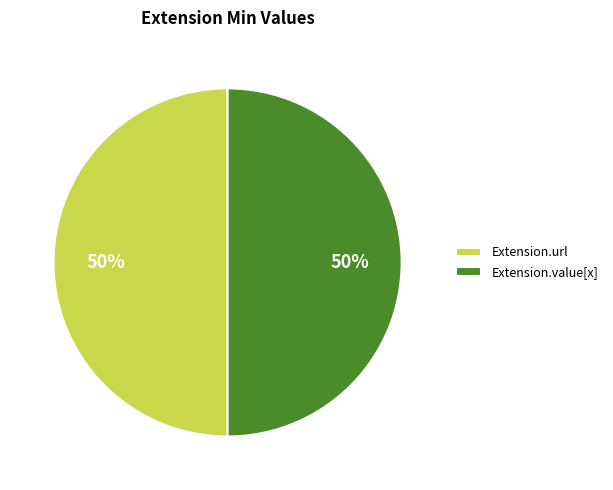

Do Extension.url and Extension.value[x] together represent more than half of the pie?

Yes